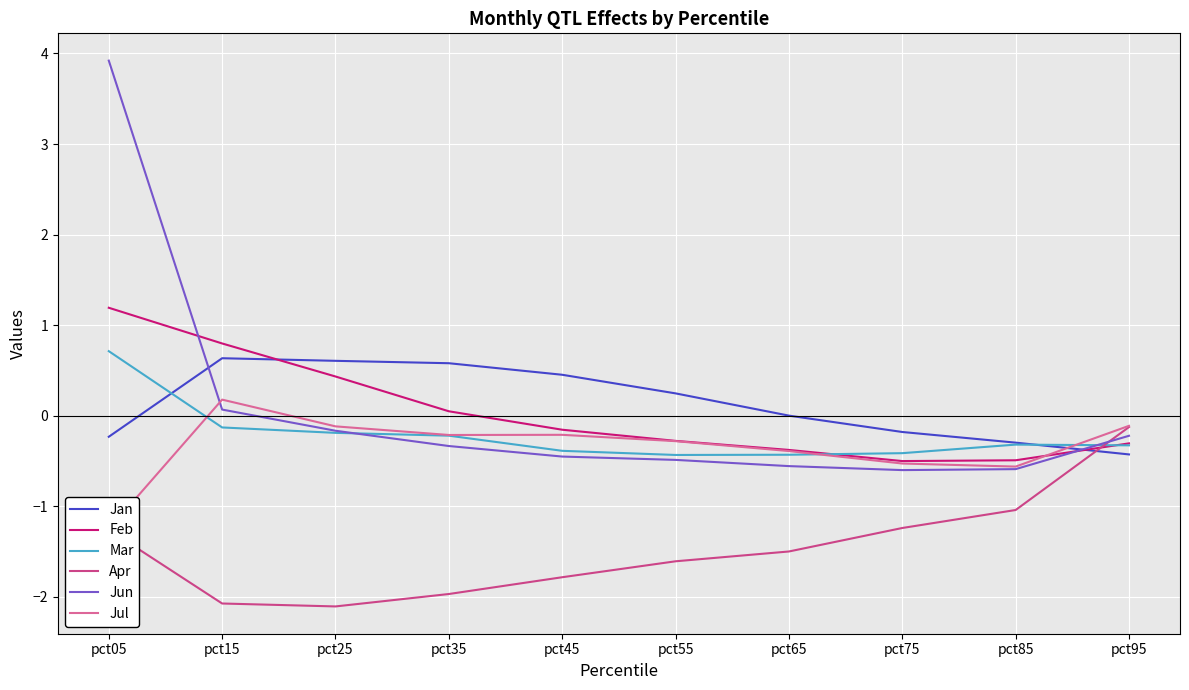

How many interior local valleys does the Jun series have?

1